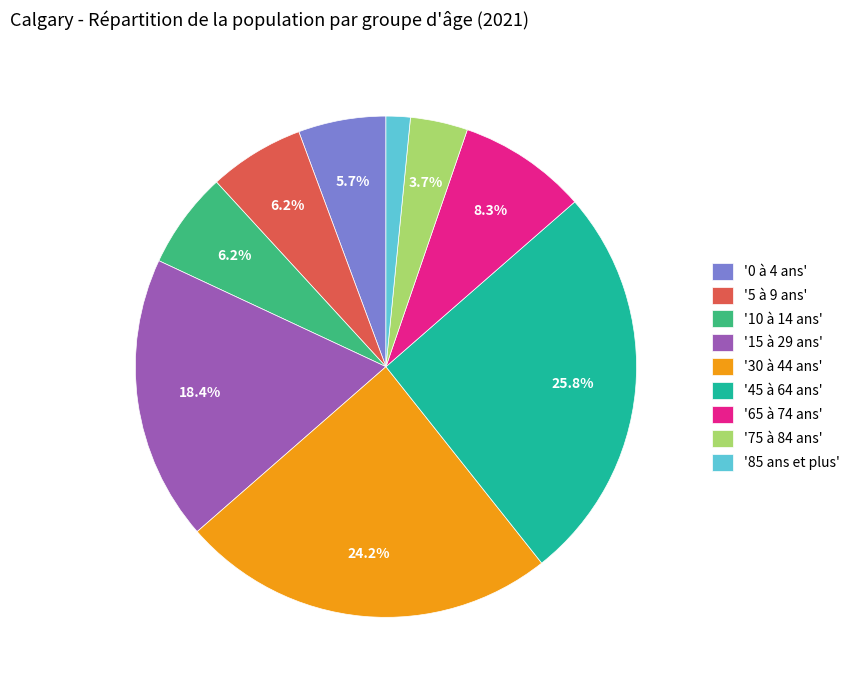

What is the total percentage of '5 à 9 ans' and '65 à 74 ans'?

14.5%